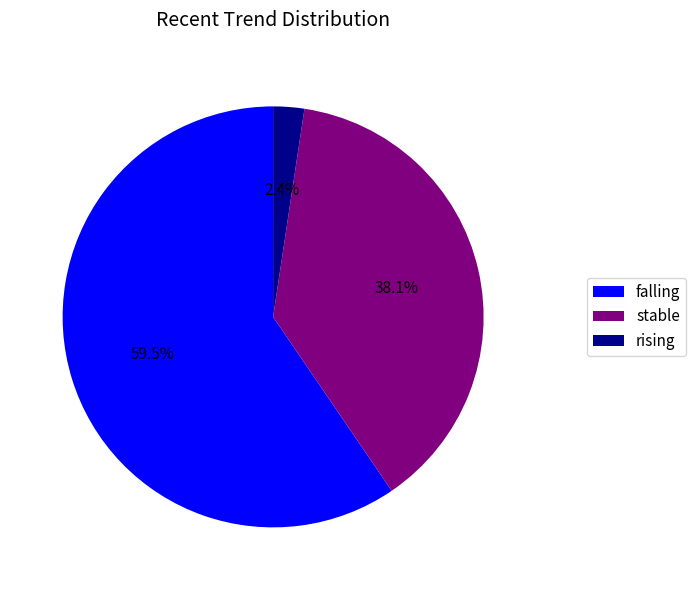

Does any single category account for the majority?

Yes